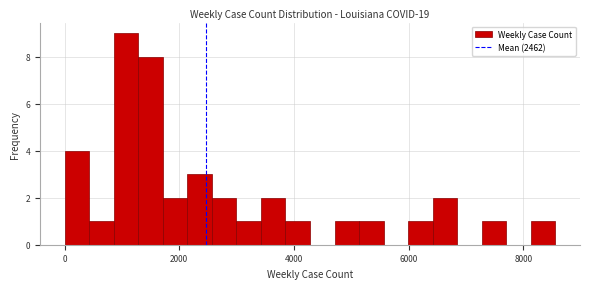

Around what value on the x-axis is the tallest bar? Give the approximate position of its centre, as read against the axis.

1000